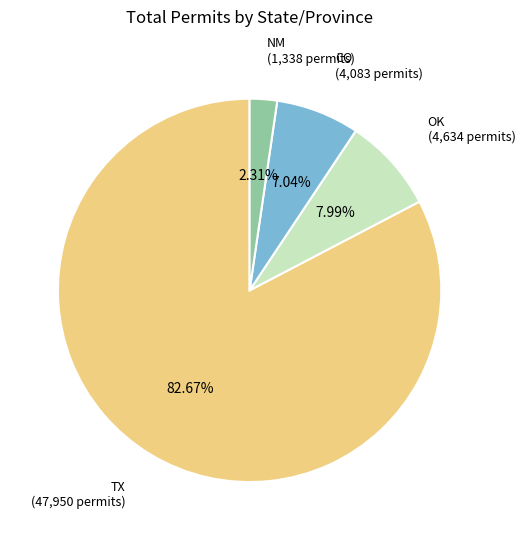

Is there any slice that represents more than half of the pie?

Yes